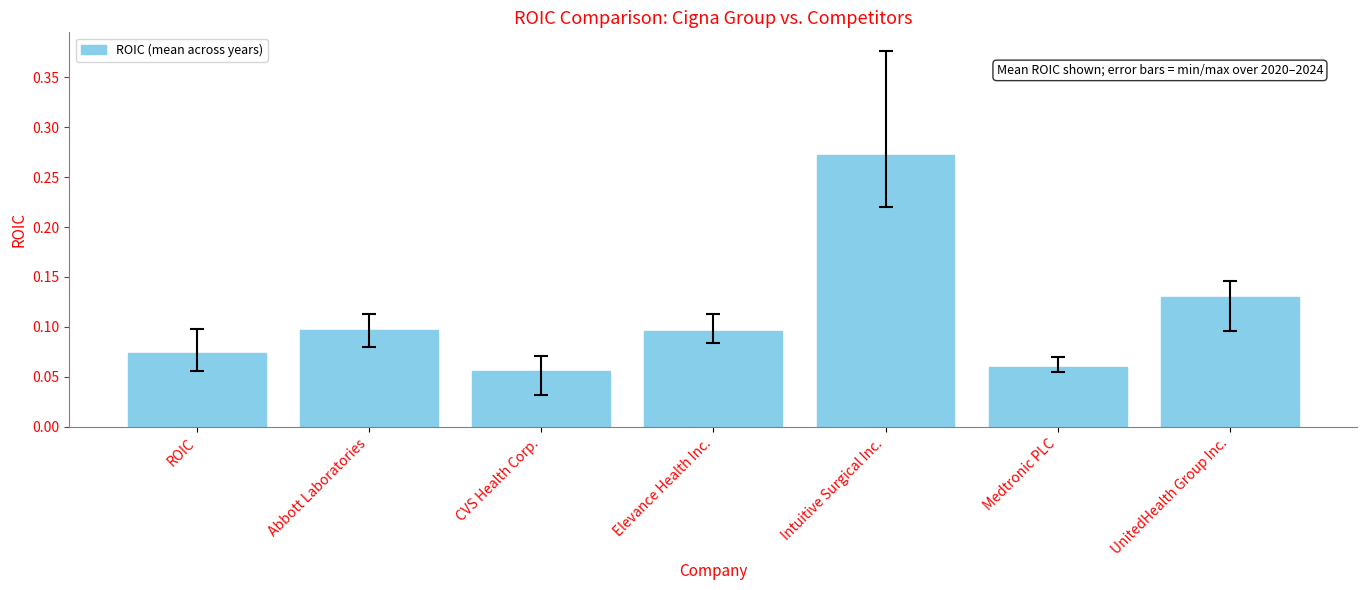

Does the chart contain stacked bars?

No